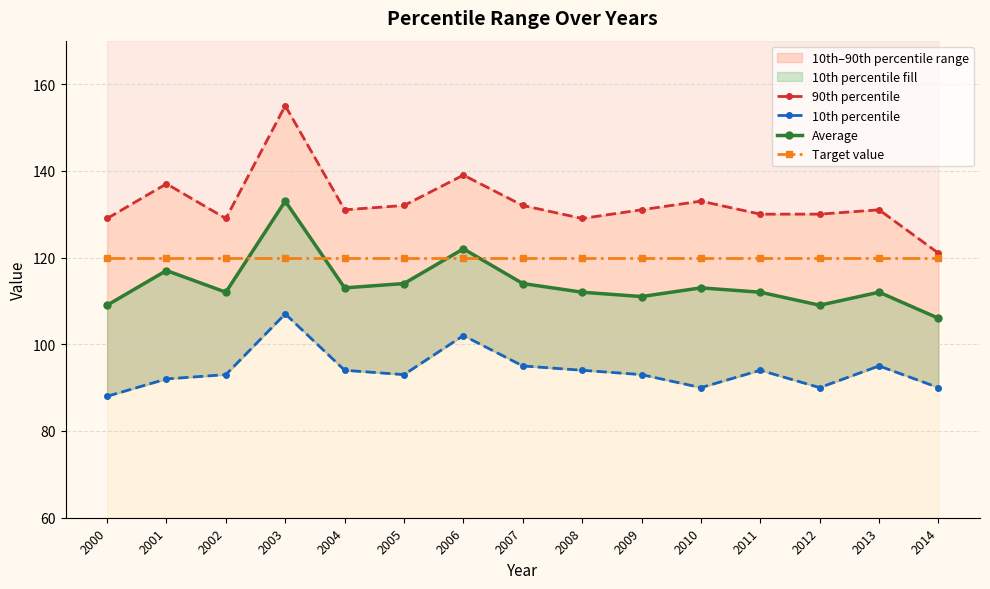

What is the average value of the Average series?

114